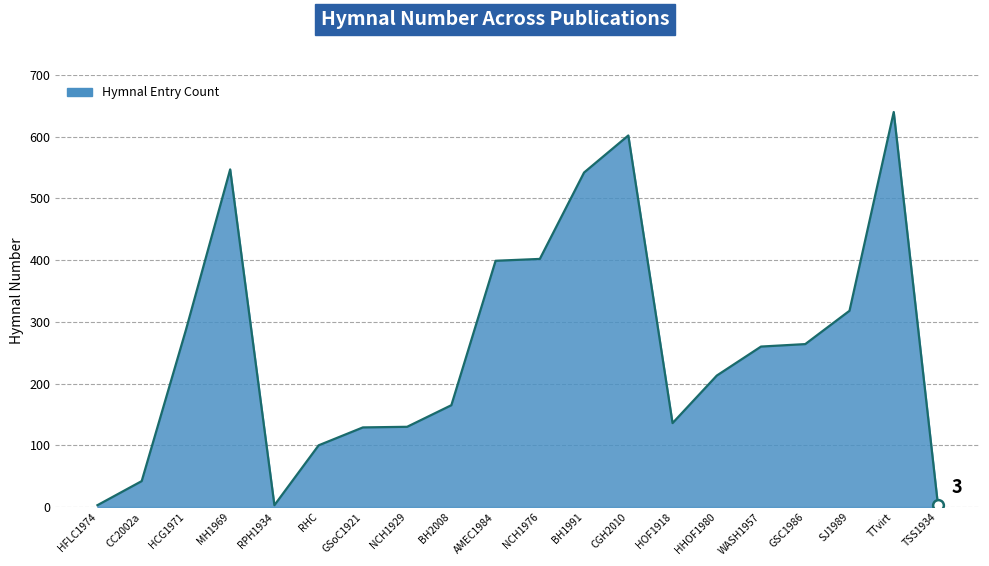

Approximately how many times larger is the value at WASH1957 compared to TSS1934?

86.7